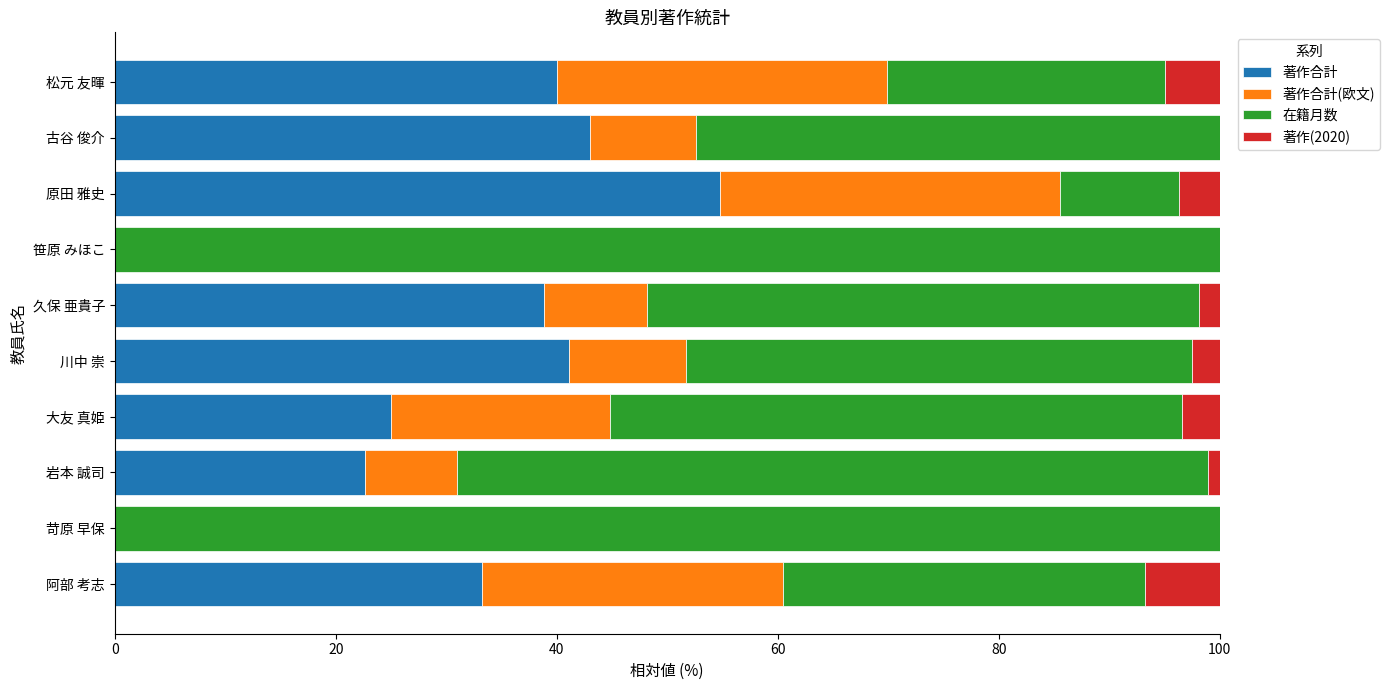

What is the total value across all series at 松元 友暉?

100.0